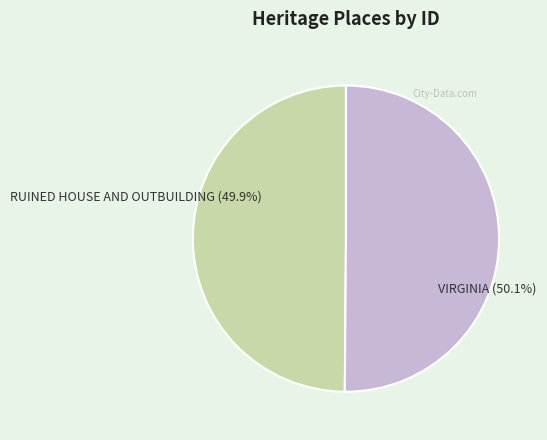

Do VIRGINIA and RUINED HOUSE AND OUTBUILDING together represent more than half of the pie?

Yes